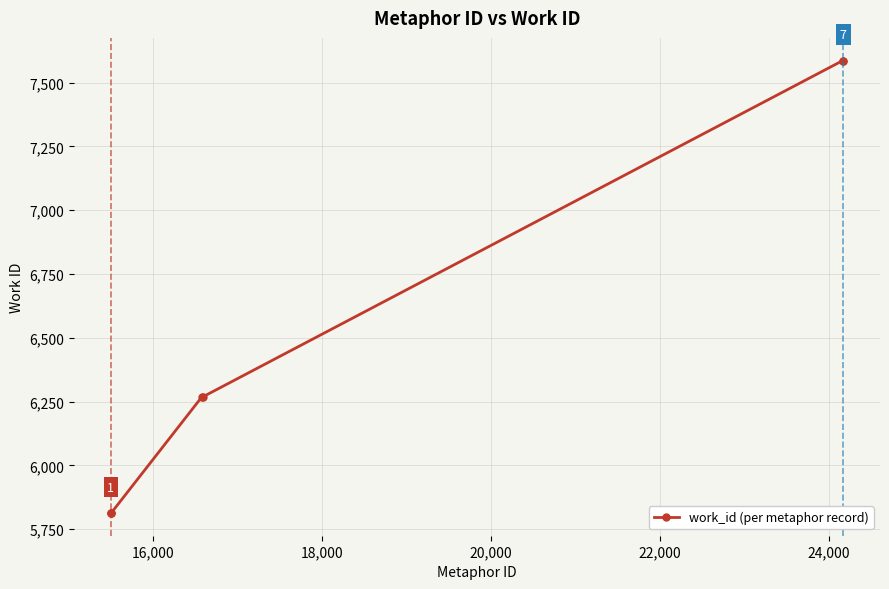

What is the average value?

6450